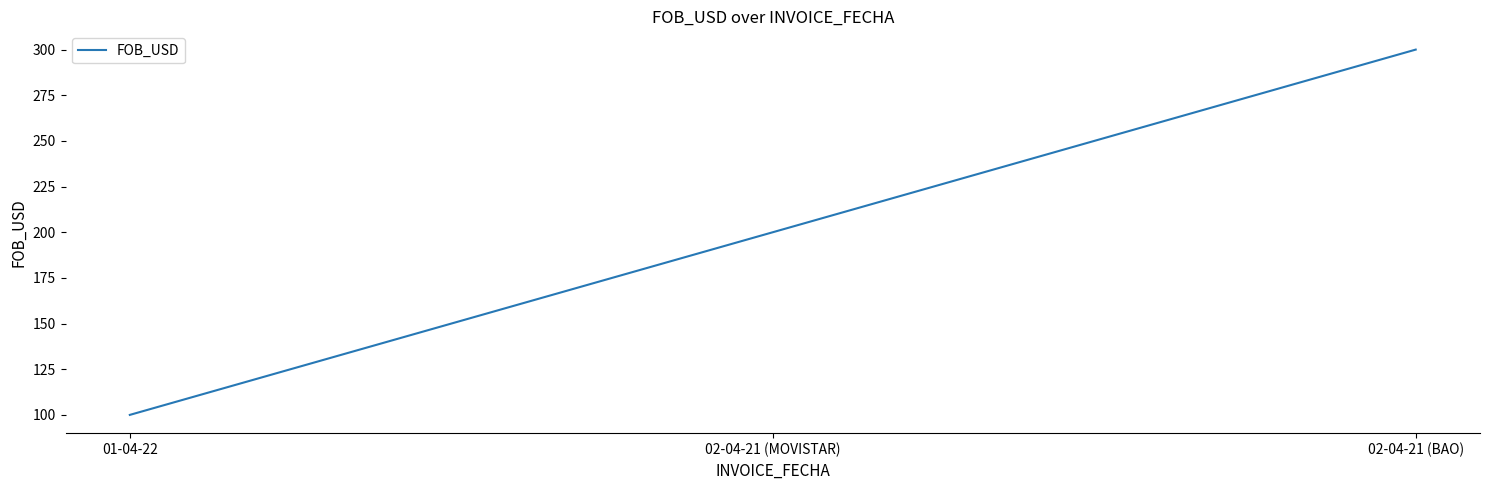

Between 02-04-21 (MOVISTAR) and 02-04-21 (BAO), which is larger?

02-04-21 (BAO)